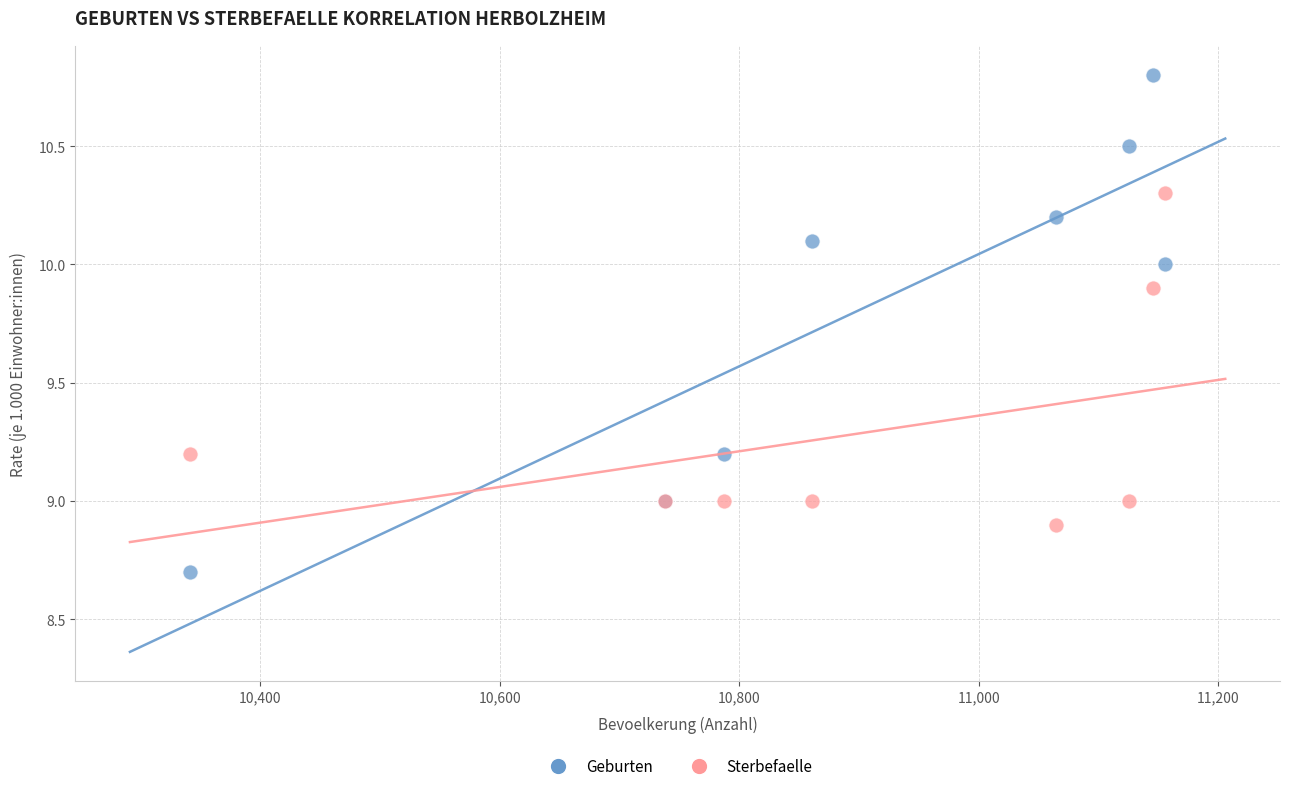

What is the X range (max minus min) for the scatter plot?

815.0